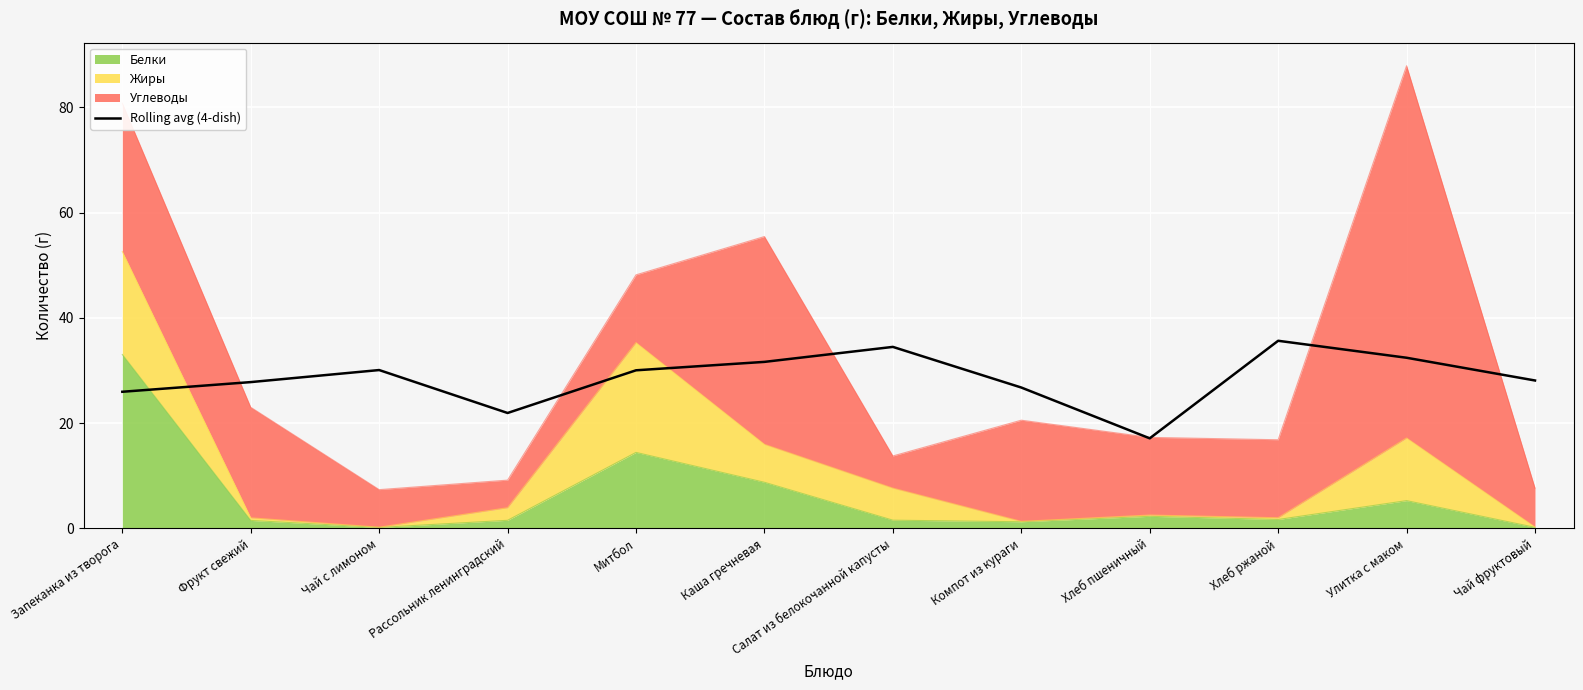

The value at Чай с лимоном is 8.4. True or false?

False